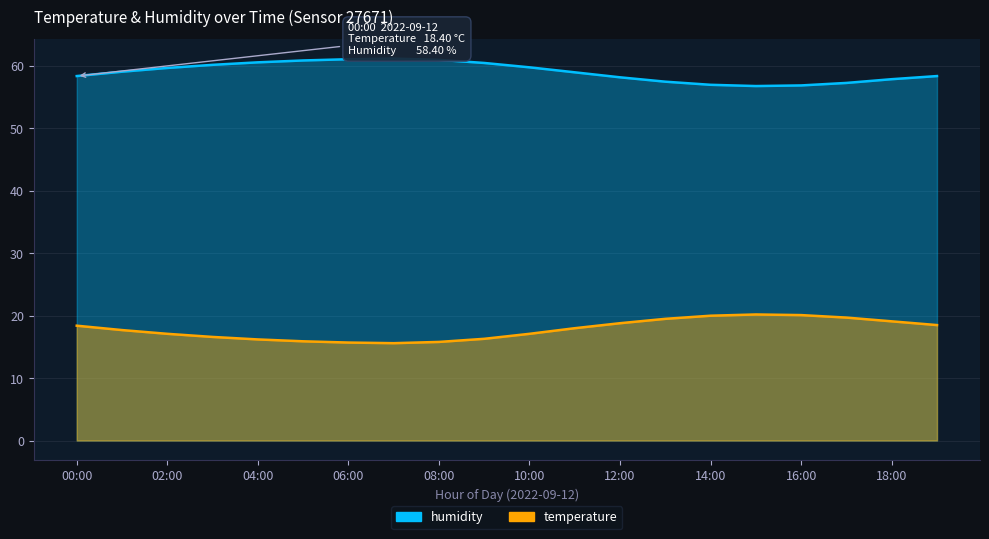

True or false: temperature and humidity cross at least once.

False